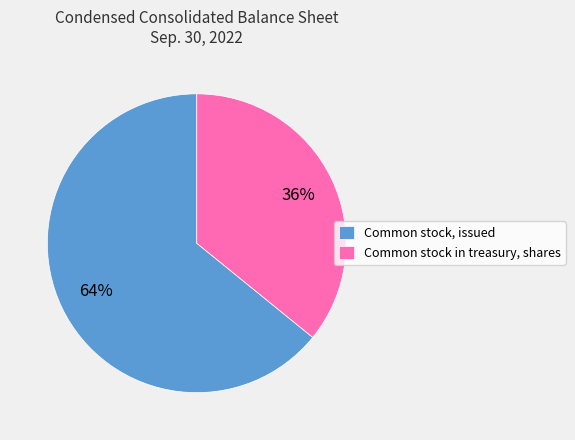

Between Common stock, issued and Common stock in treasury, shares, which is larger?

Common stock, issued